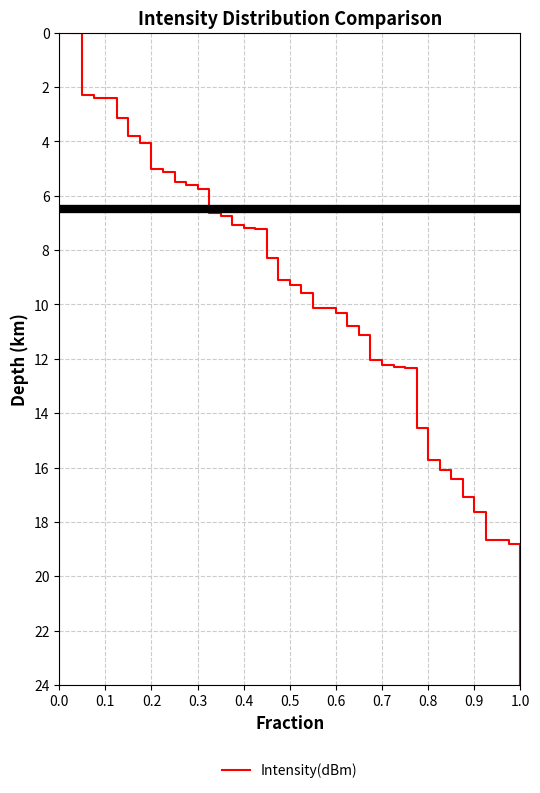

What is the sum of all values?

395.2